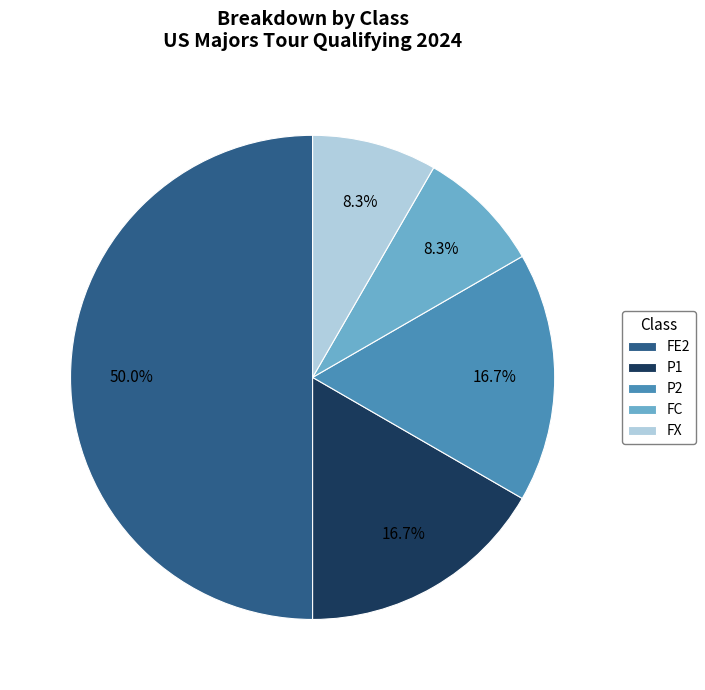

To the nearest percent, what is the difference between the FX and FE2 slice percentages?

42%